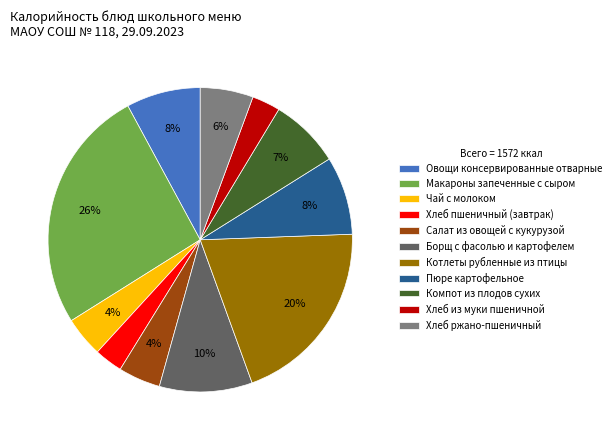

Do Котлеты рубленные из птицы and Борщ с фасолью и картофелем together represent more than half of the pie?

No